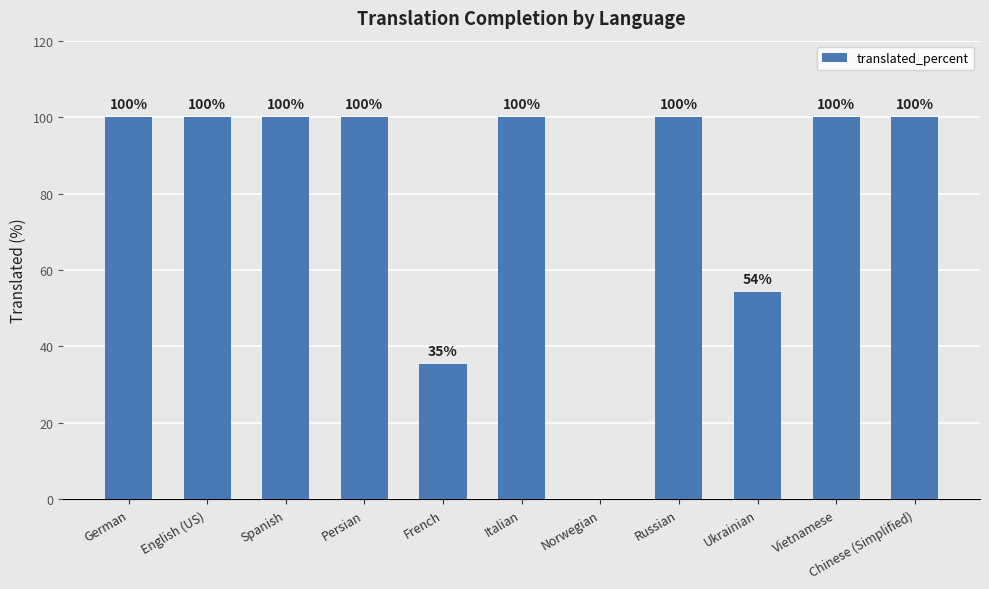

At which label is the value closest to 50?

Ukrainian